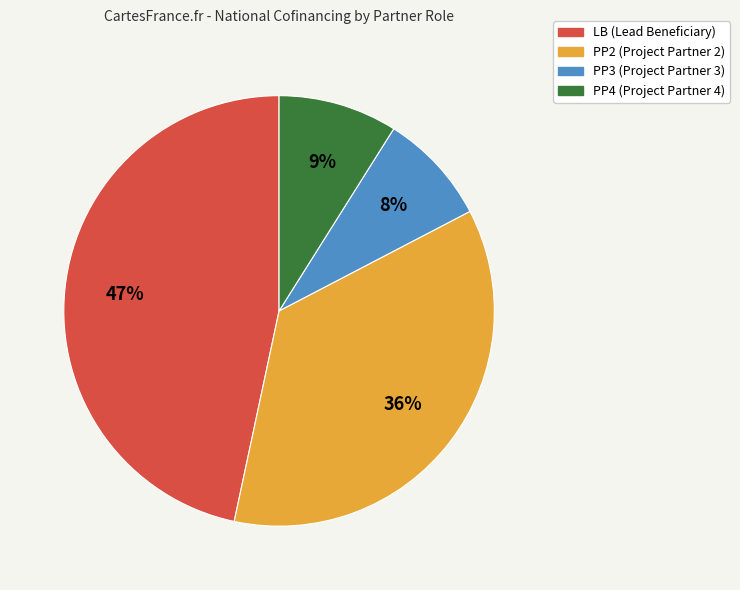

Is there any slice that represents more than half of the pie?

No